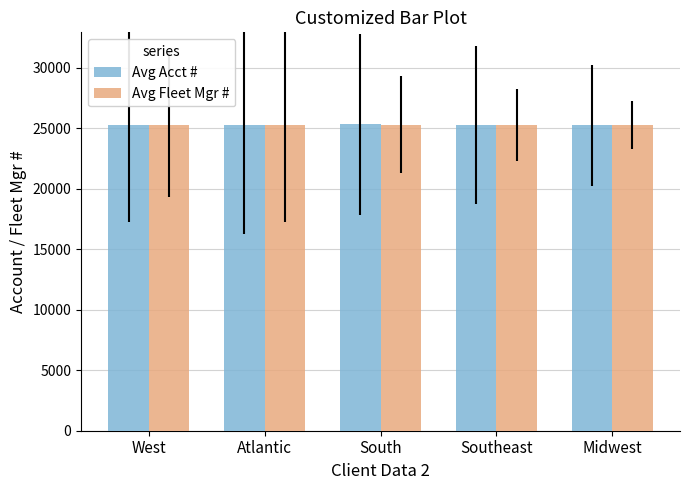

How many bars are there in total?

10